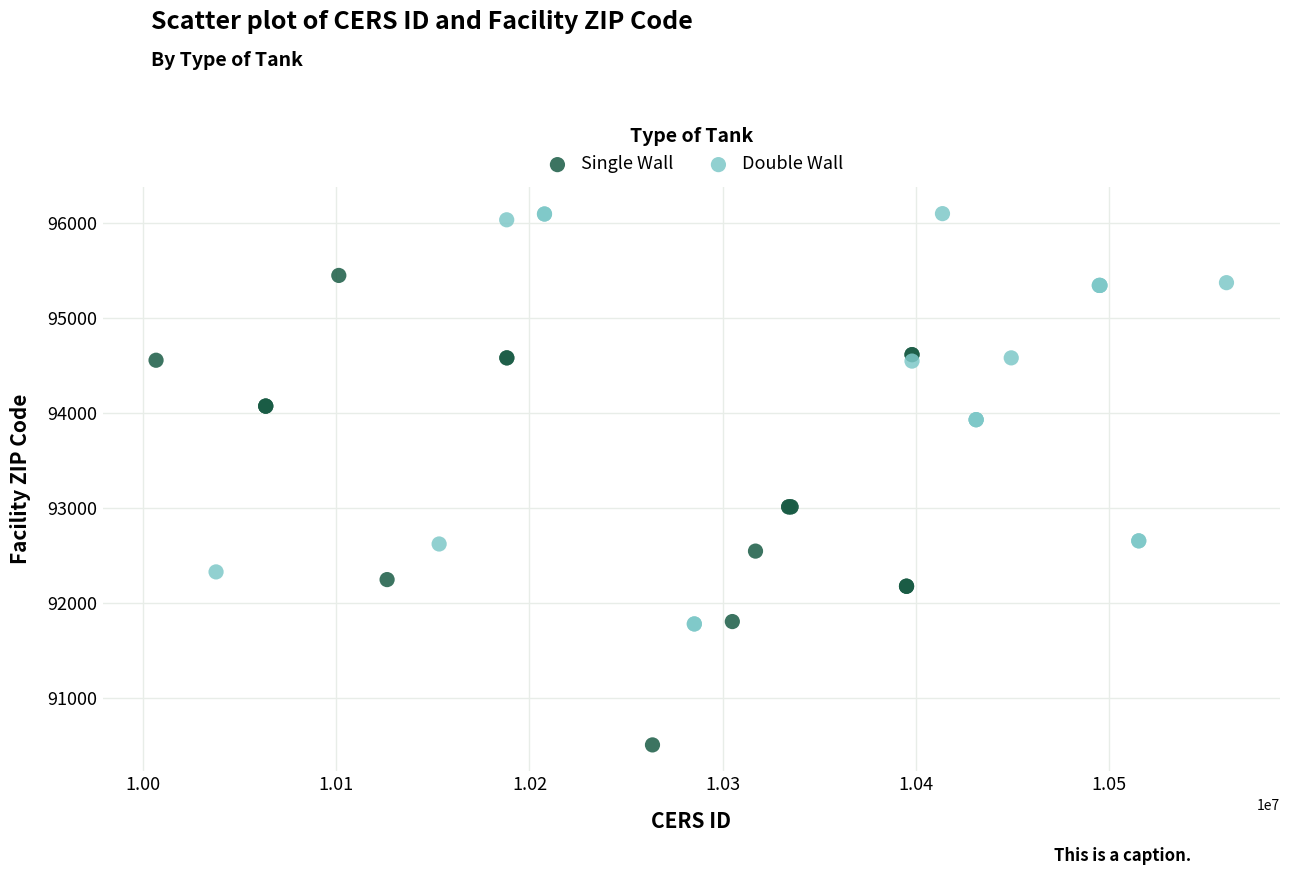

What are all the series names shown in the legend?

Single Wall, Double Wall